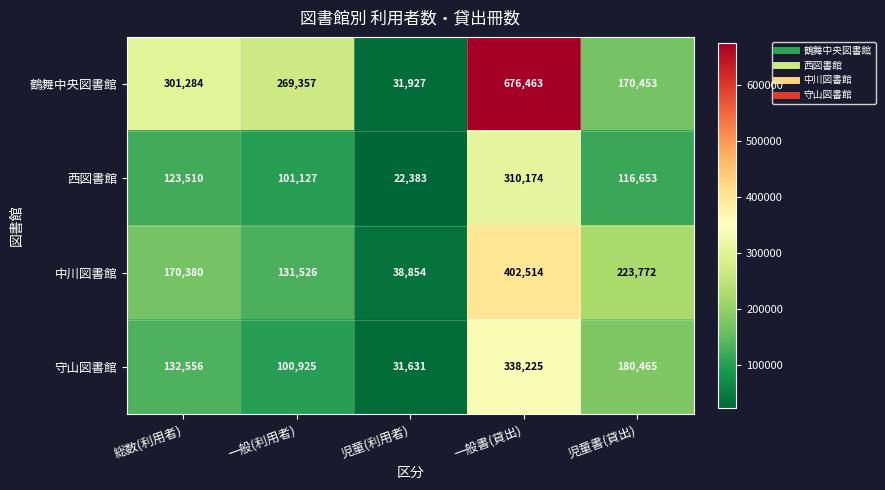

The value of 守山図書館 at 総数(利用者) is 132556. True or false?

True